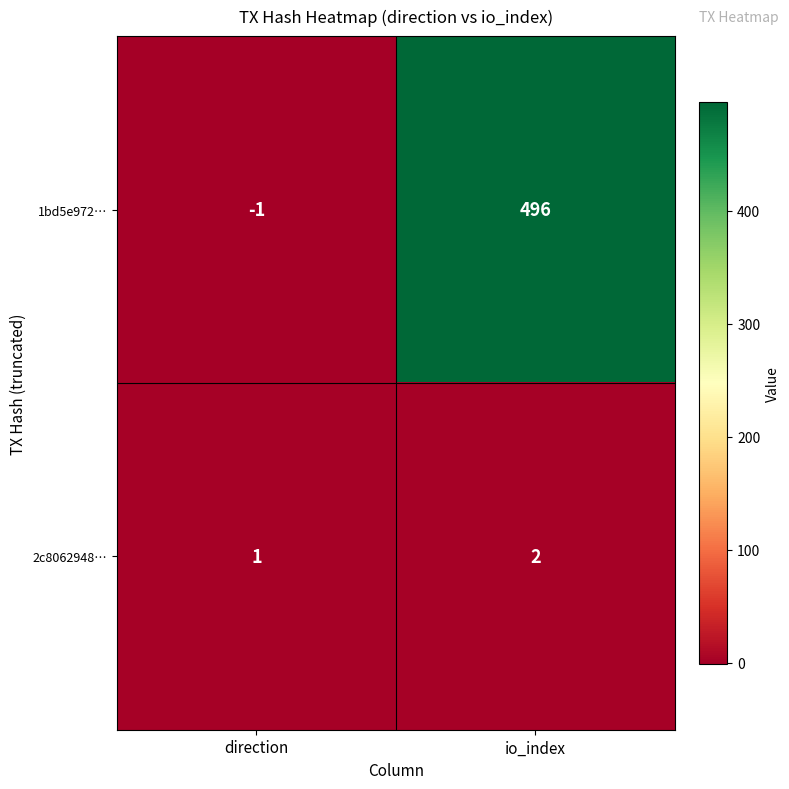

The value of 1bd5e972… at io_index is 496. True or false?

True